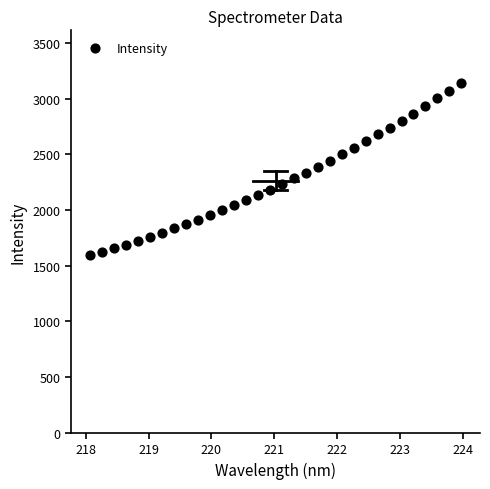

What is the range of Y values (max minus min)?

1549.6